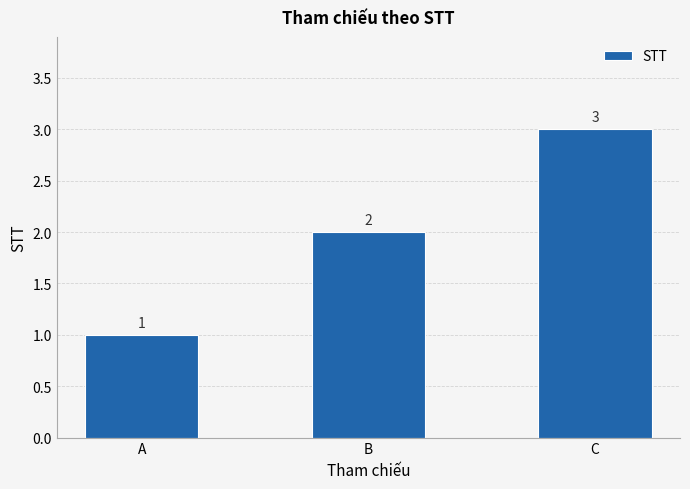

What is the sum of all values?

6